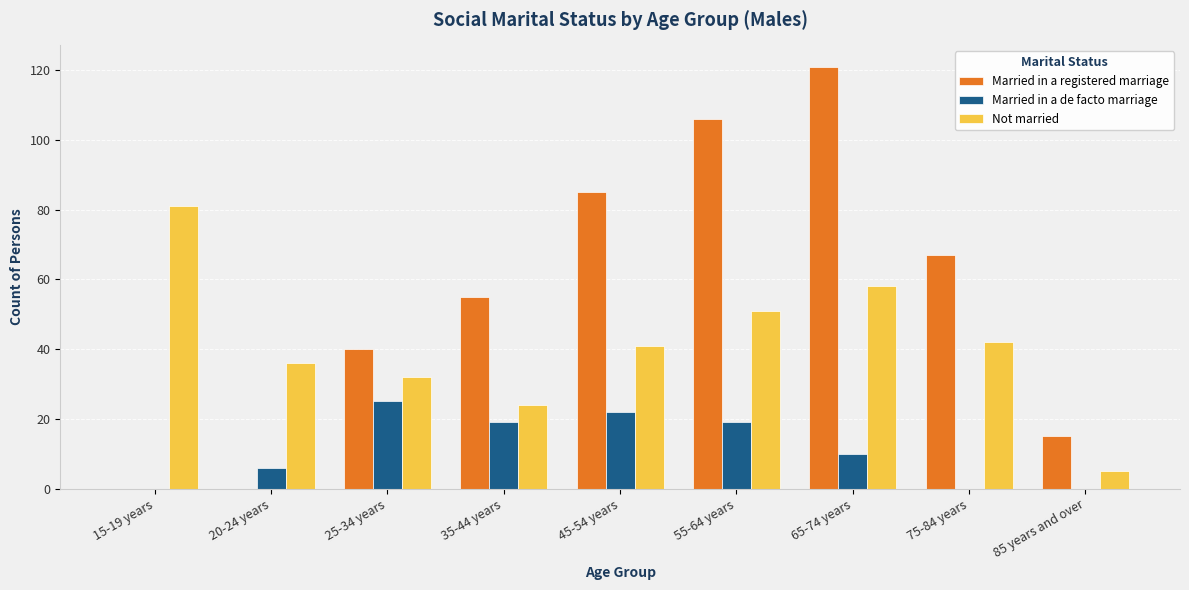

Reading right to left, transcribe all the data shown in this chart.

Married in a registered marriage: 15	67	121	106	85	55	40	0	0
Married in a de facto marriage: 0	0	10	19	22	19	25	6	0
Not married: 5	42	58	51	41	24	32	36	81